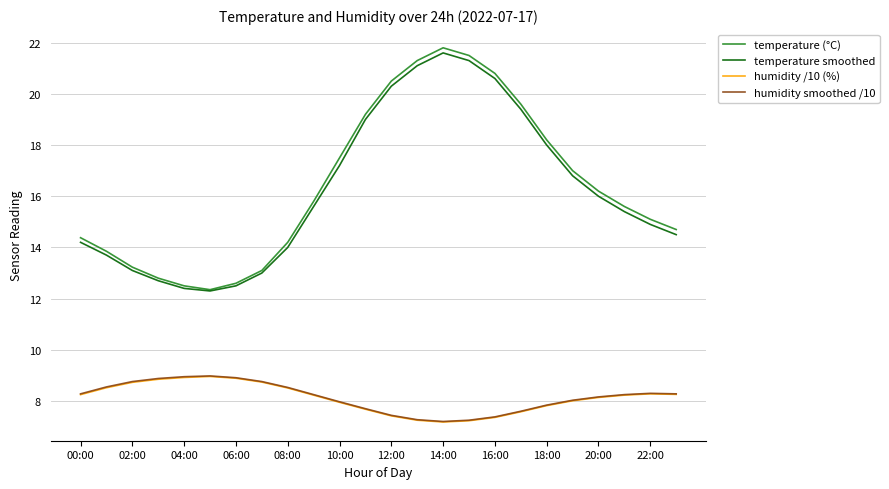

What are all the series names shown in the legend?

temperature (°C), temperature smoothed, humidity /10 (%), humidity smoothed /10